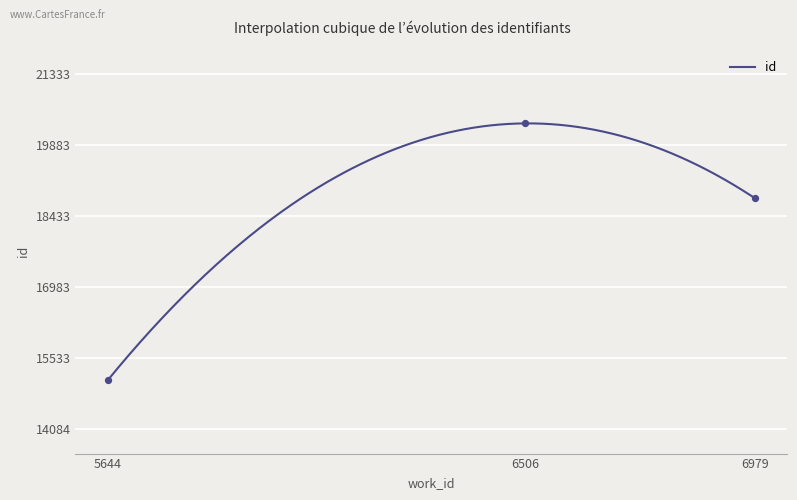

Approximately how many times larger is the value at 5644 compared to 6979?

0.8